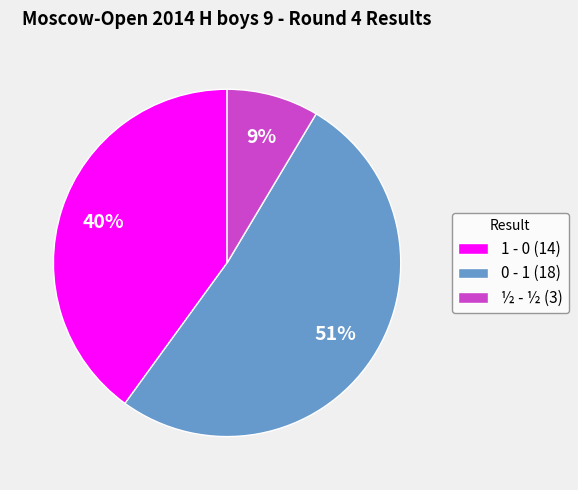

Which category has the smallest portion of the pie?

½ - ½